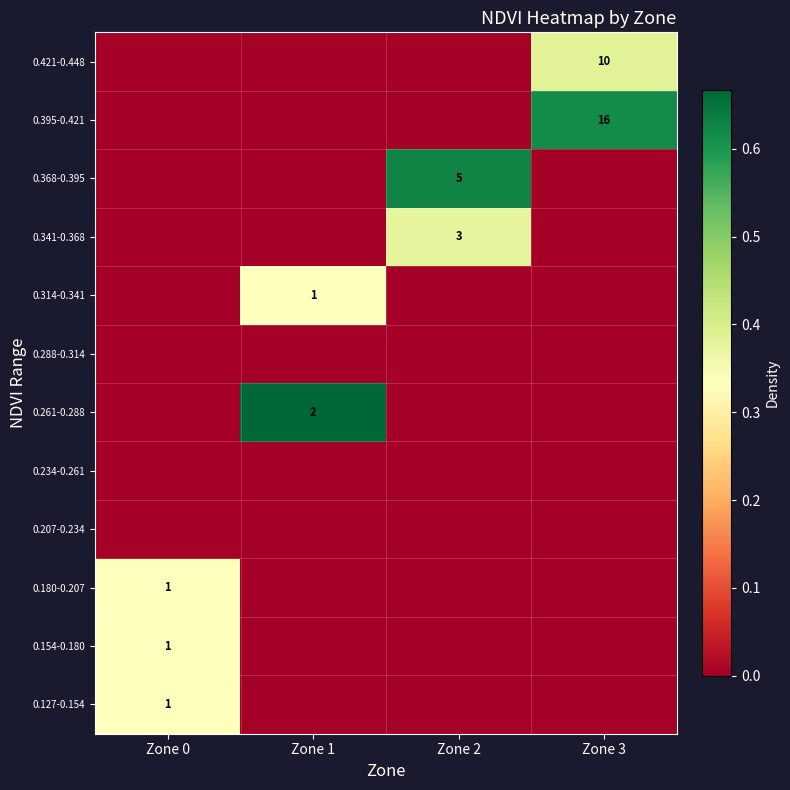

Count the number of data series in this chart.

12